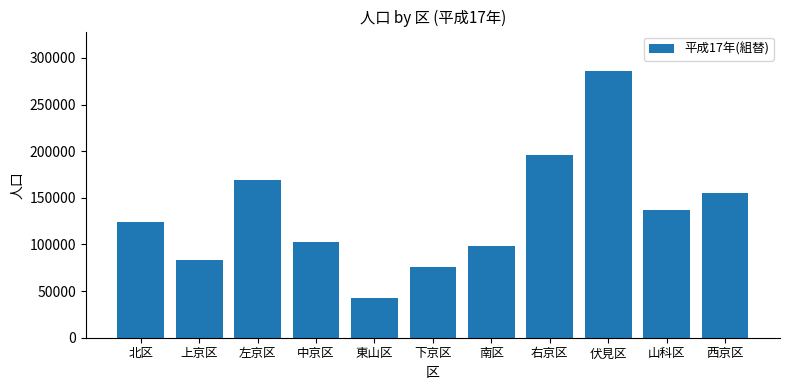

What is the difference between the maximum and second lowest values?

209982